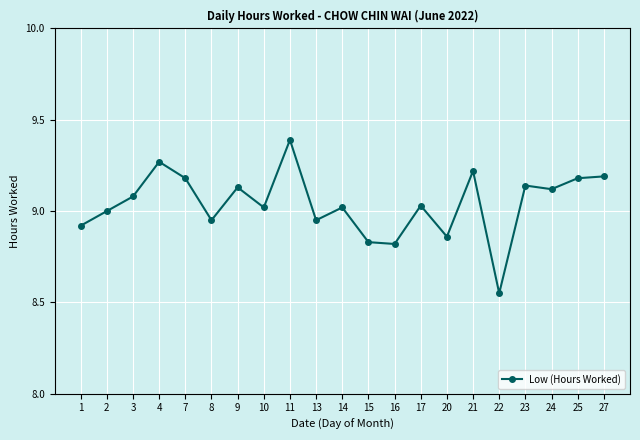

Which has a higher value, 14 or 1?

14